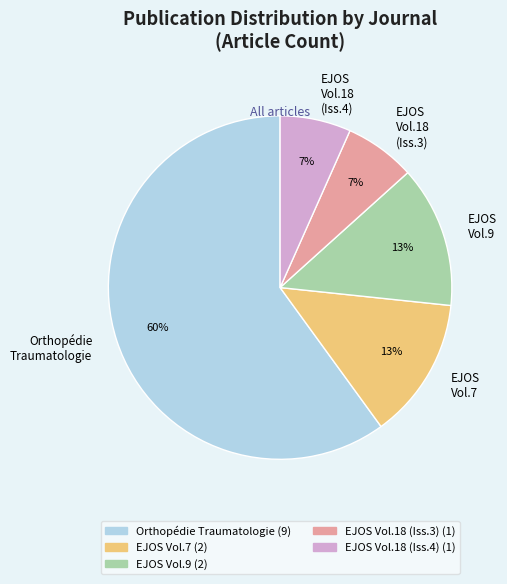

Is the sum of Orthopédie Traumatologie and EJOS Vol.18 (Iss.4) greater than half?

Yes